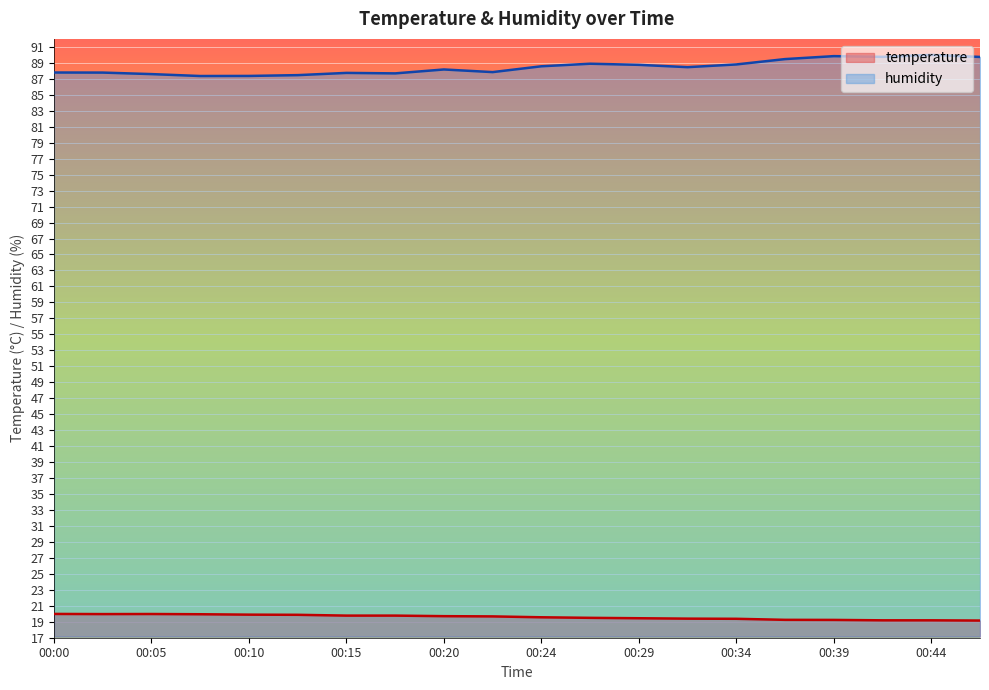

In humidity, how many points are lower than both neighbors (excluding endpoints)?

5